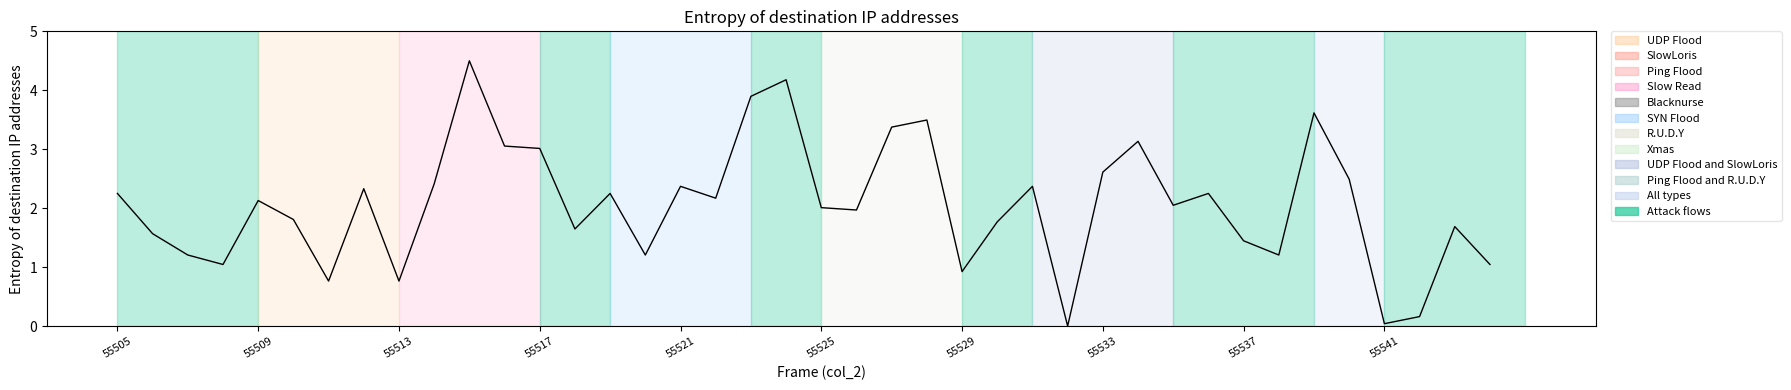

What is the difference between the second highest and second lowest values?

4.1